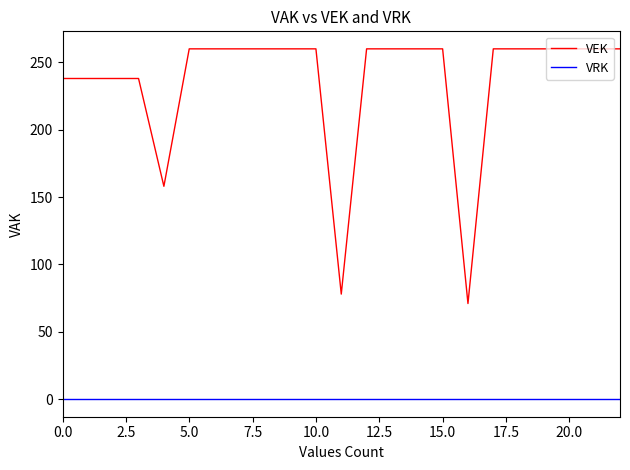

Rank the series by their average value, from lowest to highest.

VRK, VEK